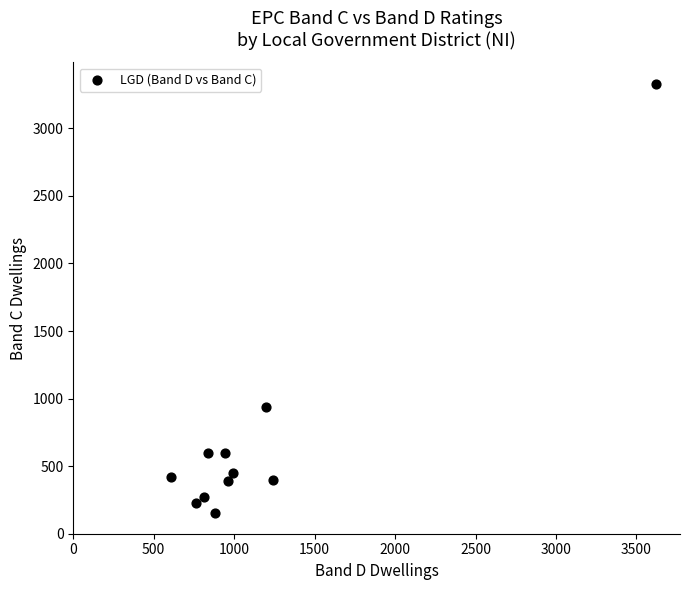

What is the range of Y values (max minus min)?

3180